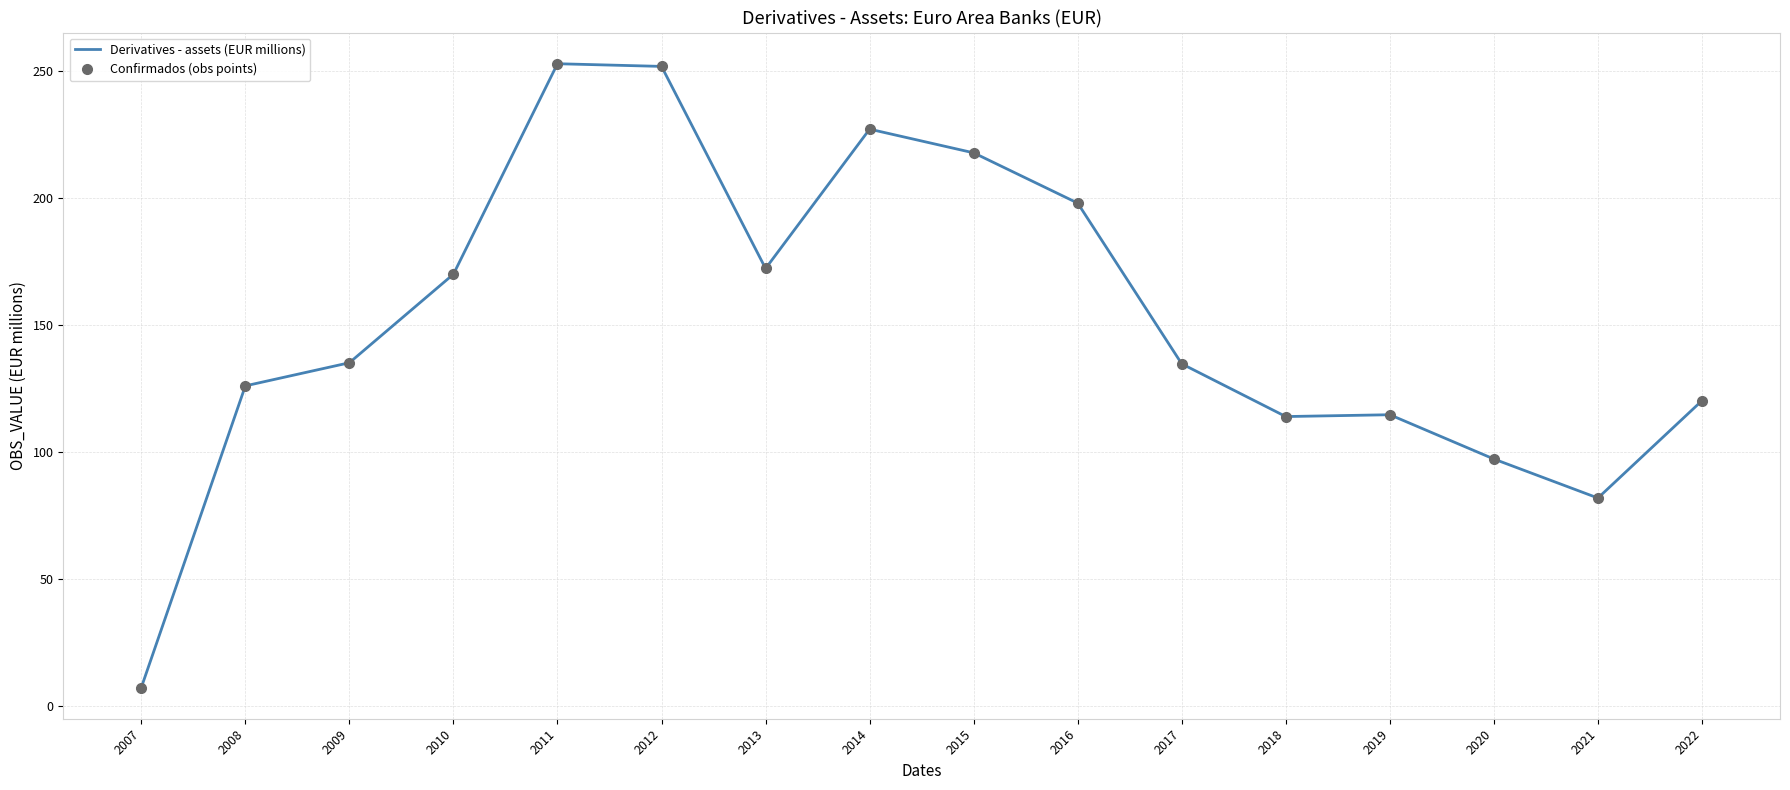

True or false: Confirmados (obs points) and Derivatives - assets (EUR millions) intersect in this chart.

False